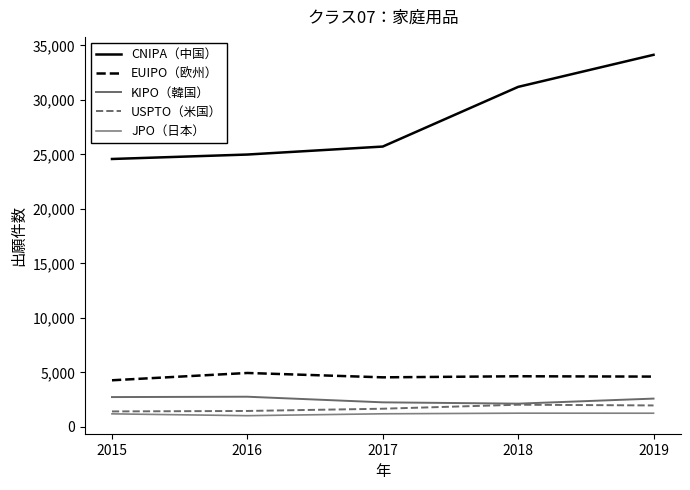

Which series has the widest spread of values?

CNIPA（中国）